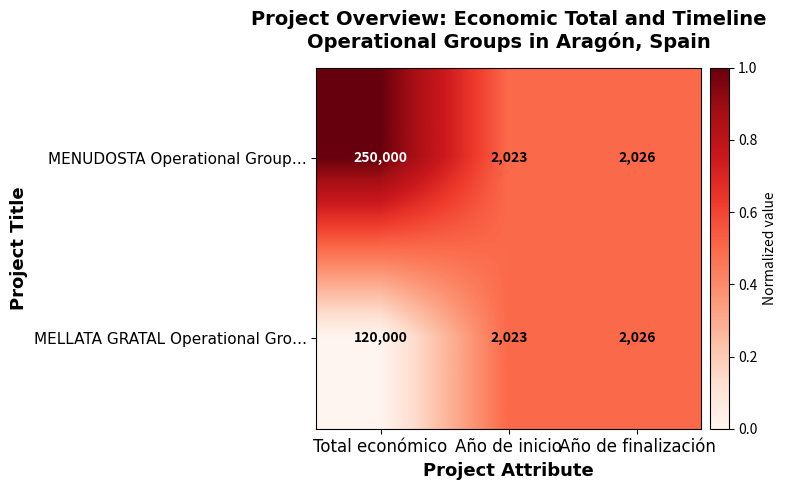

Which category has the lowest value across all series?

Año de inicio